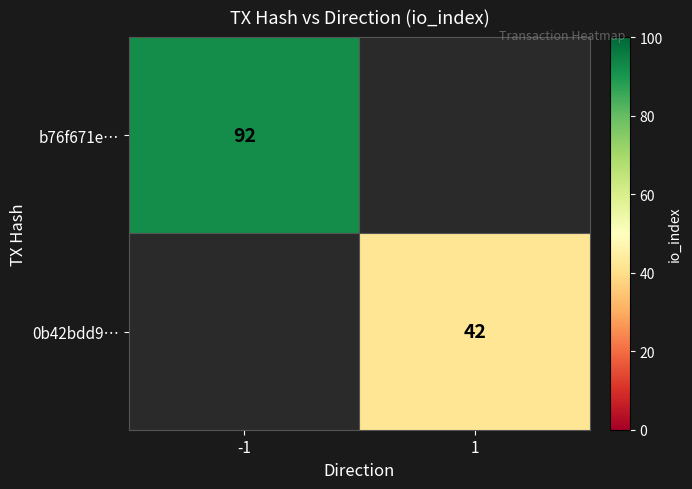

How many data points does each series have?

2